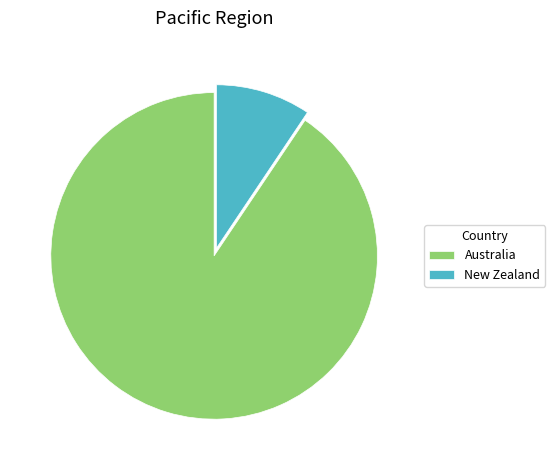

Count the number of slices in the pie.

2